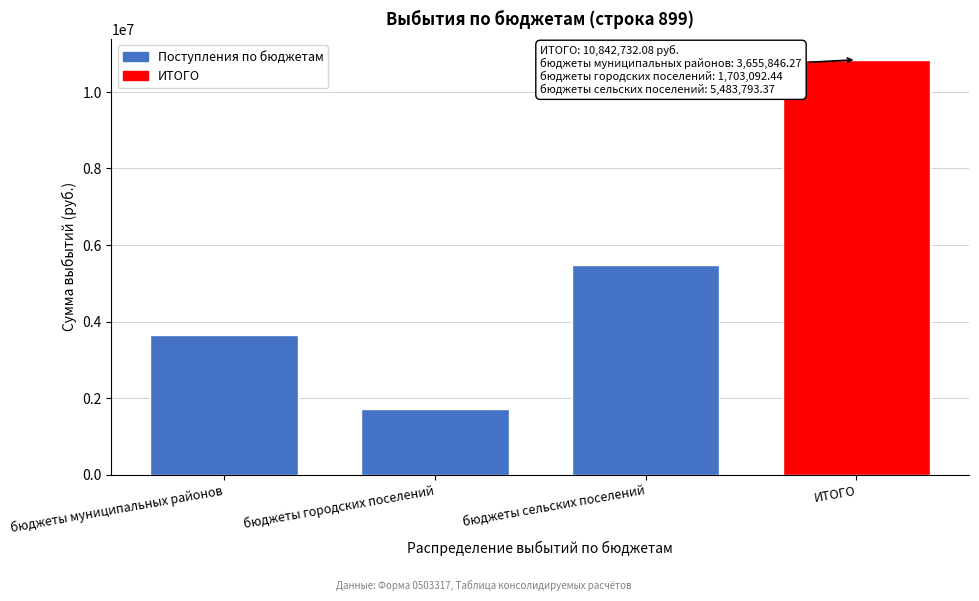

Reading right to left, what are all the values shown in this chart?

ИТОГО=10842732.1	бюджеты сельских поселений=5483793.4	бюджеты городских поселений=1703092.4	бюджеты муниципальных районов=3655846.3